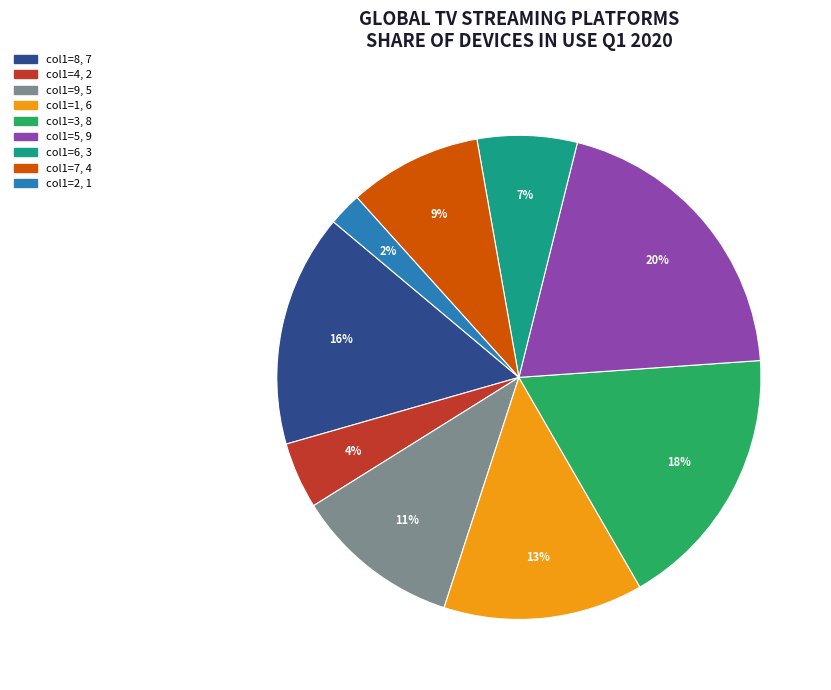

To the nearest percent, what is the difference between the largest and smallest slice percentages?

18%